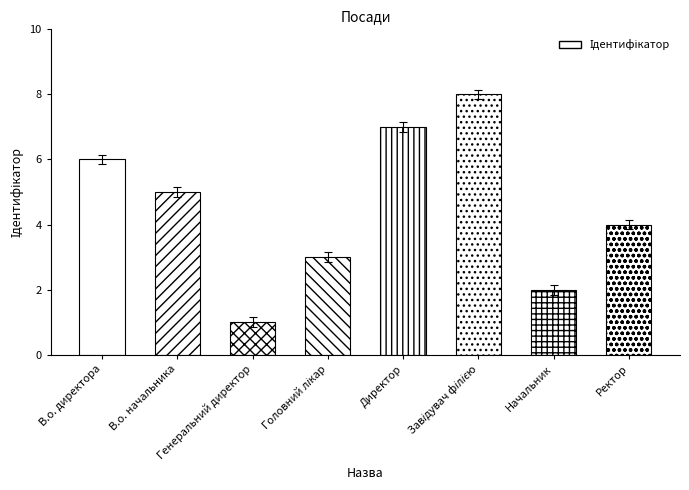

Reading left to right, what are all the values shown in this chart?

6	5	1	3	7	8	2	4